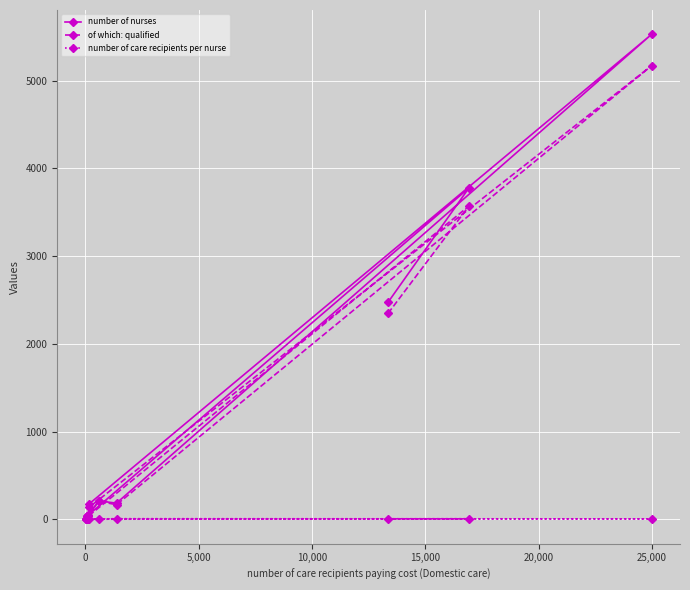

How many values in the number of care recipients per nurse series exceed 6?

6